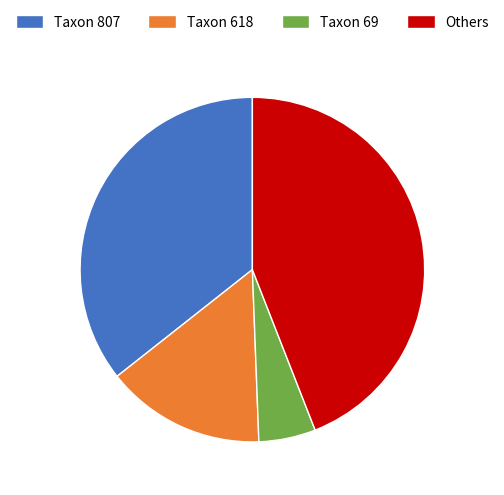

How many slices are in this pie chart?

4